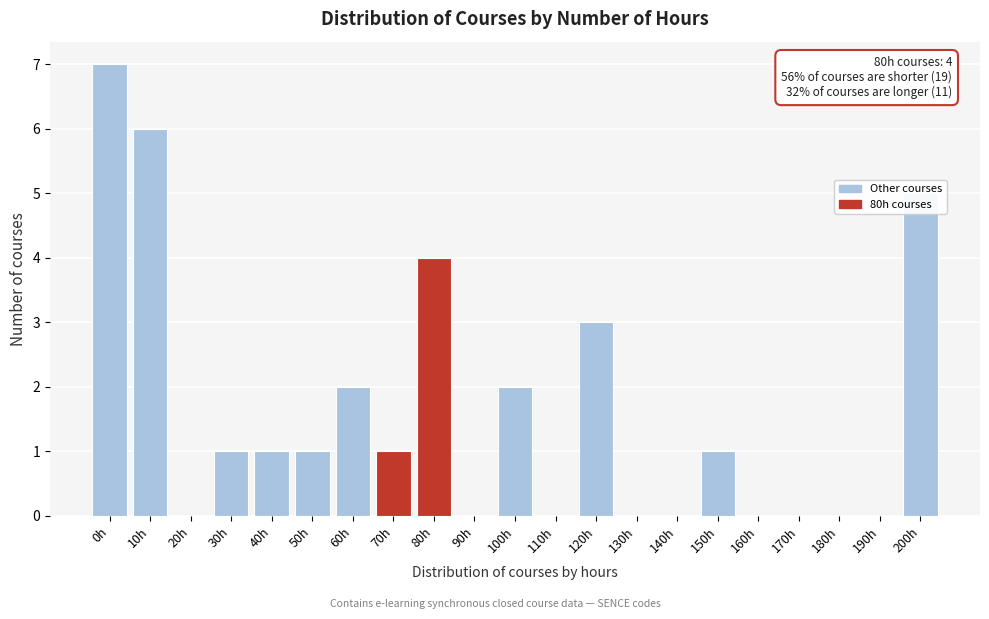

What is the maximum value shown in the chart?

7